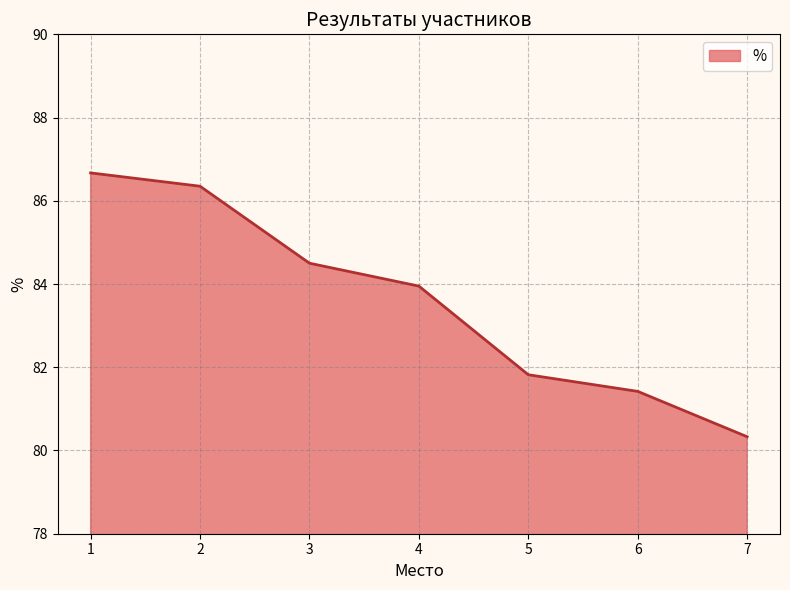

Read the value at 1.

86.7